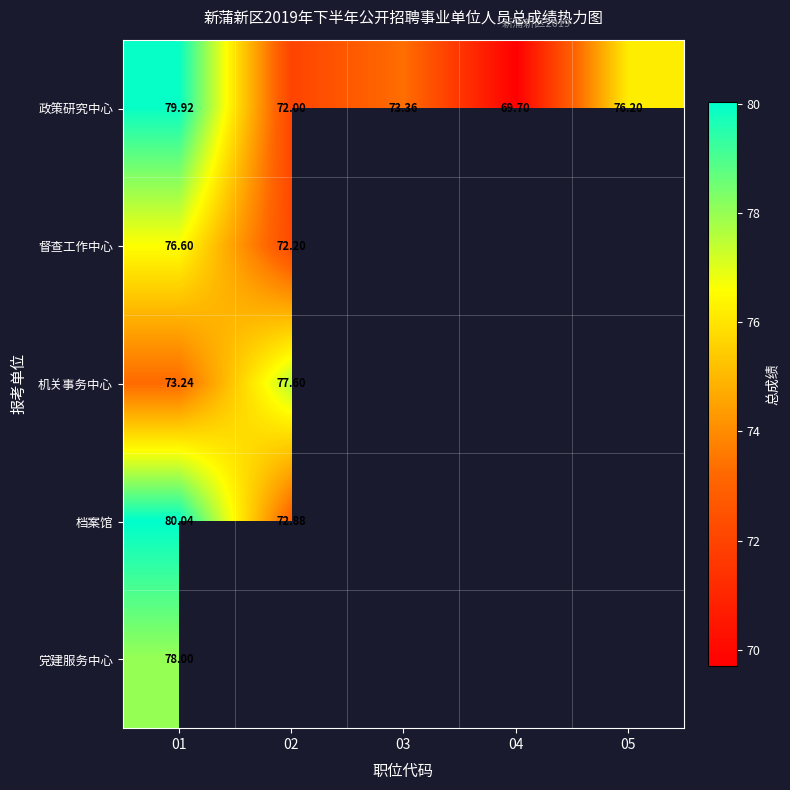

Rank the series at 01 from lowest to highest value.

机关事务中心, 督查工作中心, 党建服务中心, 政策研究中心, 档案馆